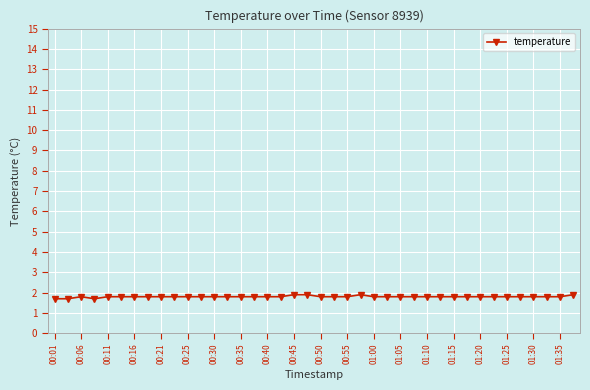

What is the value of the 11th point from the left?

1.8